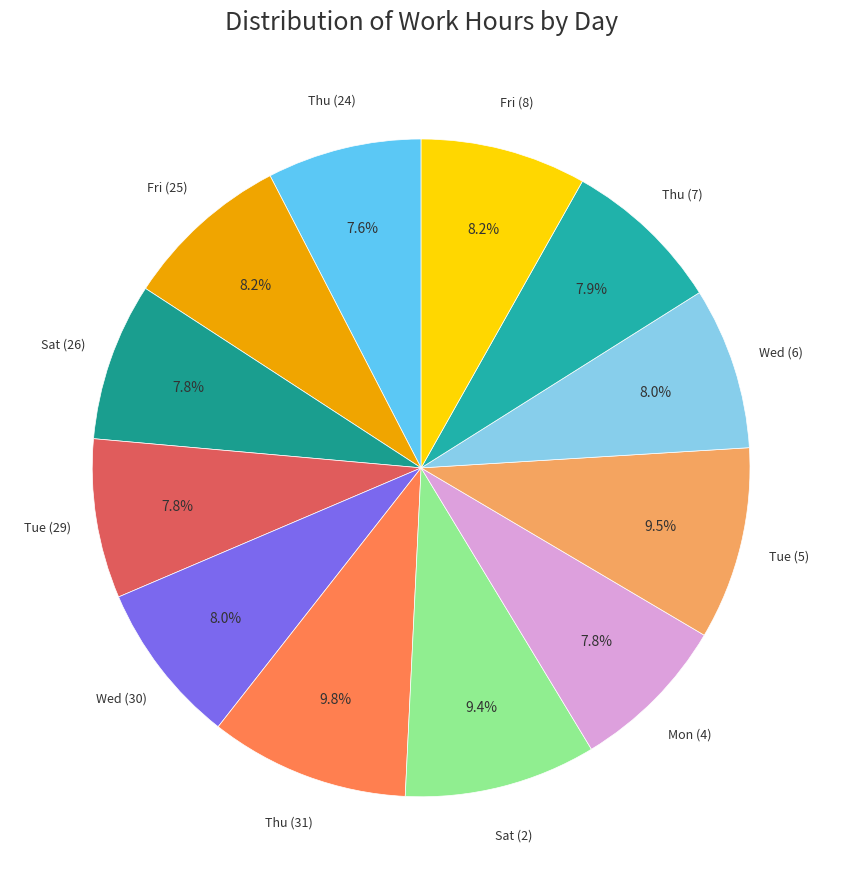

What is the largest slice in the pie chart?

Thu (31)